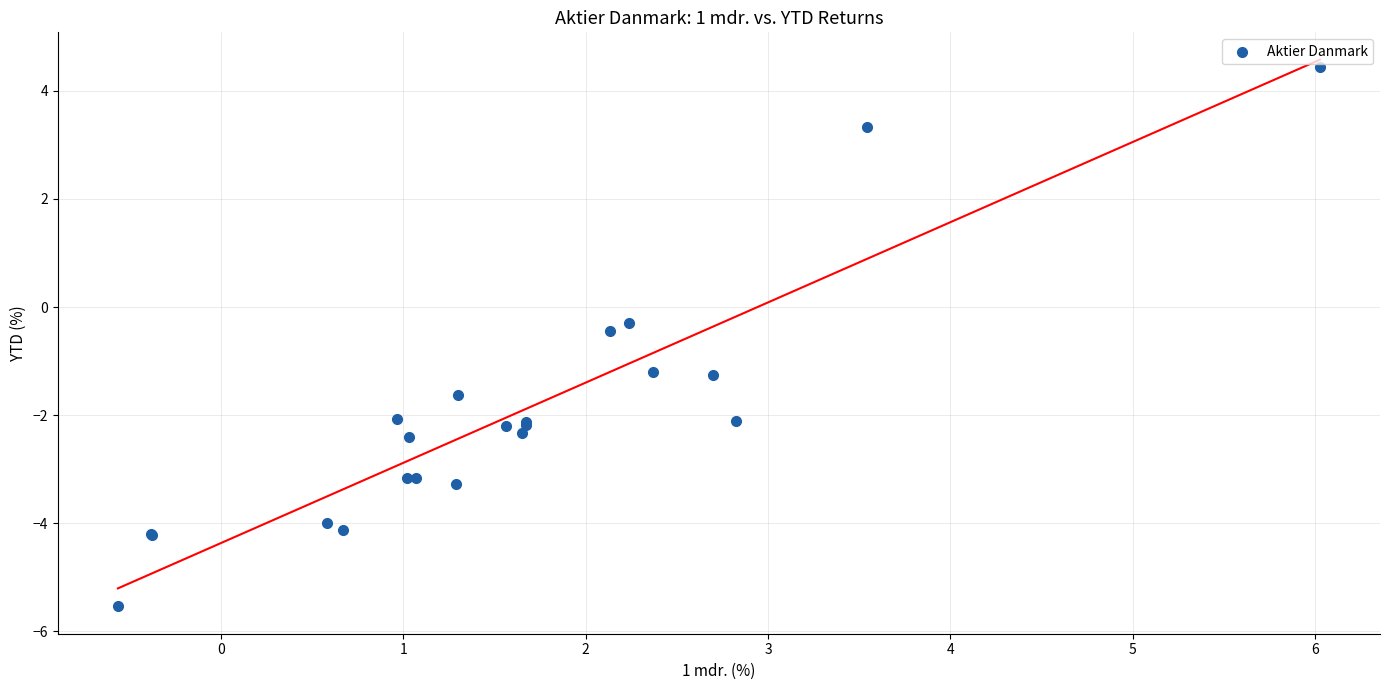

What Y value in the scatter plot is closest to 0?

-0.3